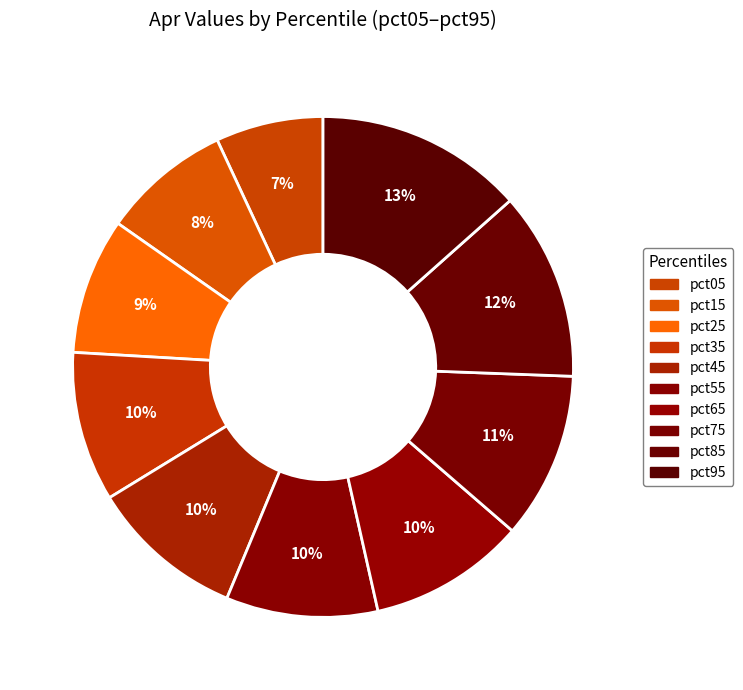

Do pct35 and pct85 together represent more than half of the pie?

No